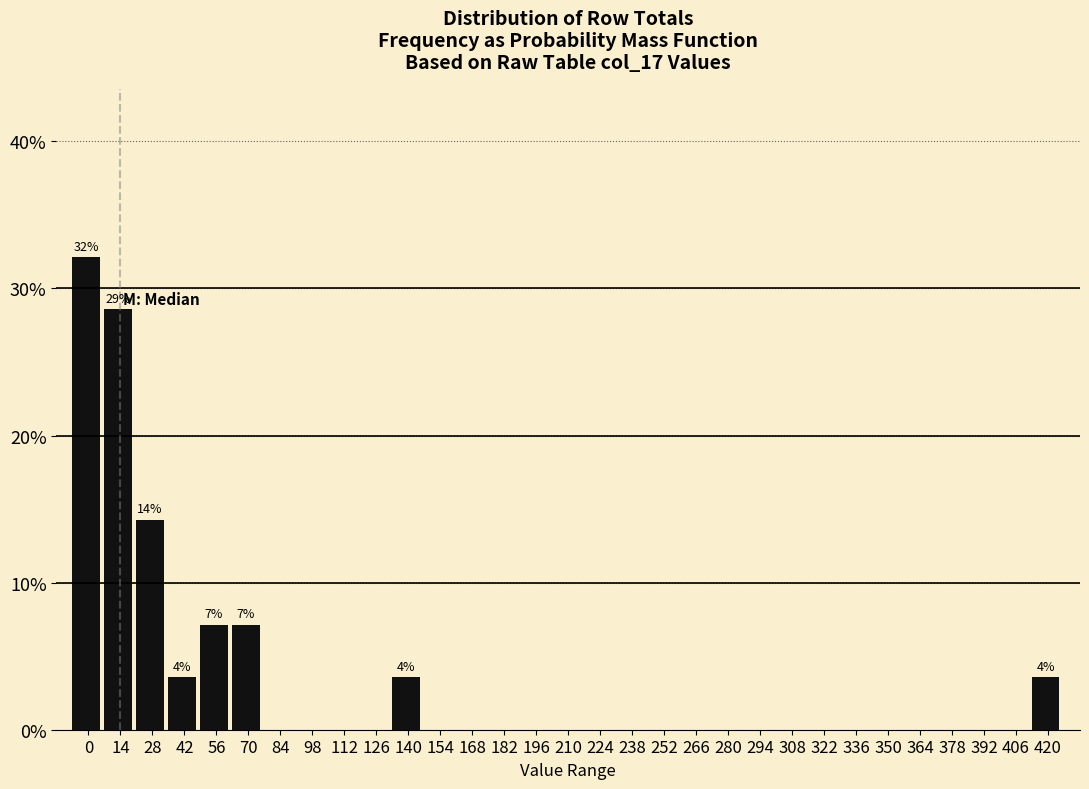

The chart shows a value of -10.9 at 238. True or false?

False